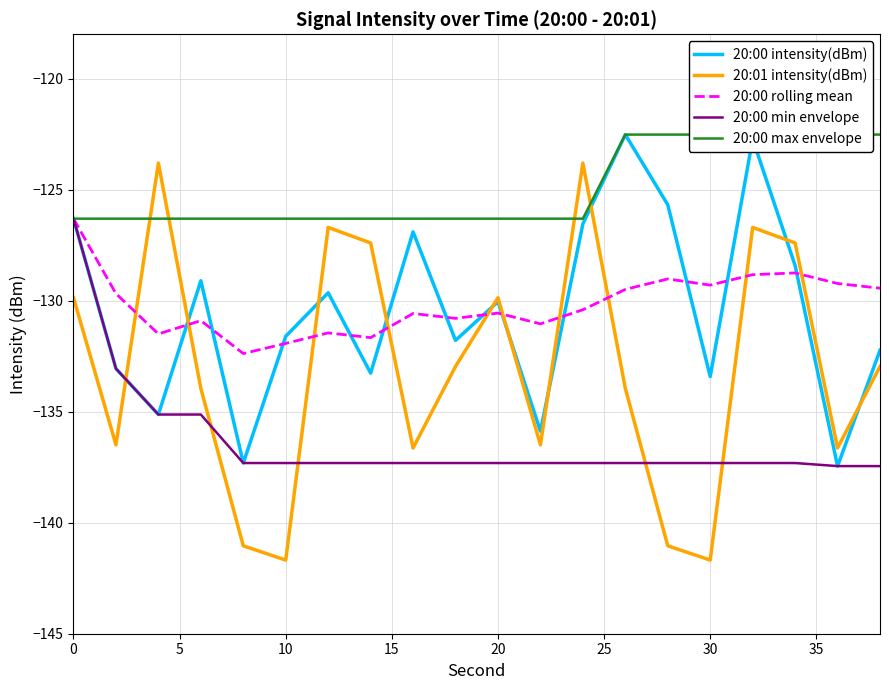

What is the value of the 20:00 min envelope point at the 20th from the left?

-137.4